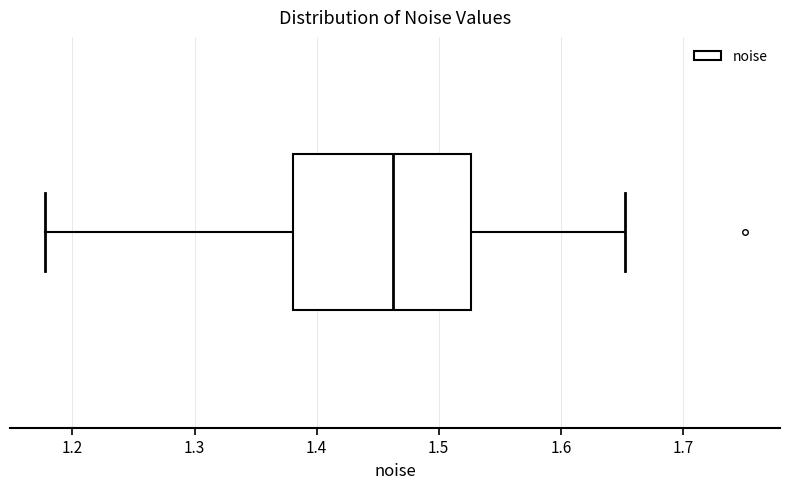

Where does the left whisker of the box end on the x-axis? The values are not printed on the chart, so give them approximately, as read against the axis.

1.18